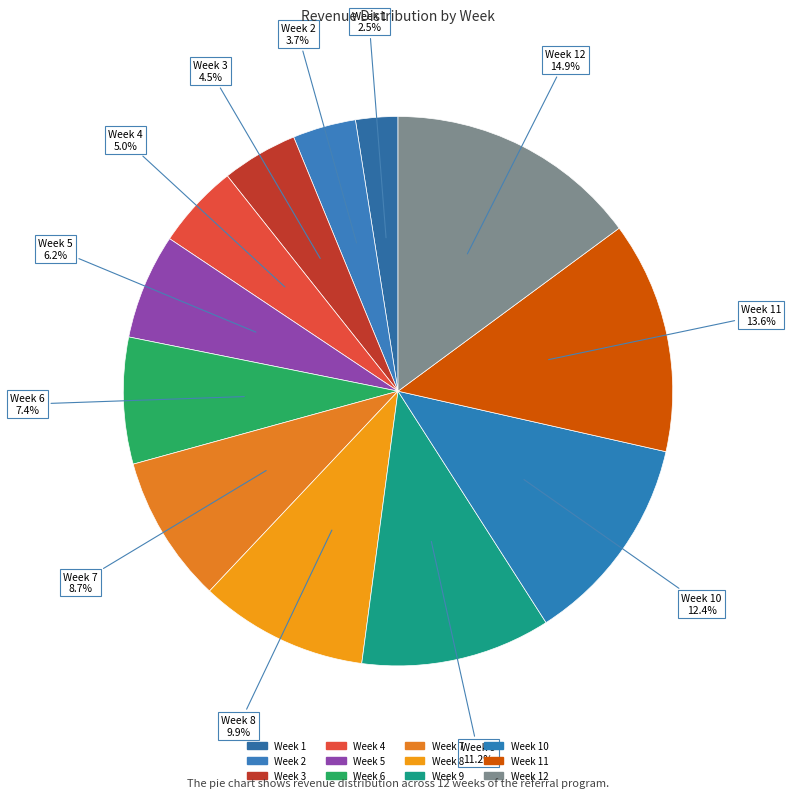

How many slices are in this pie chart?

12